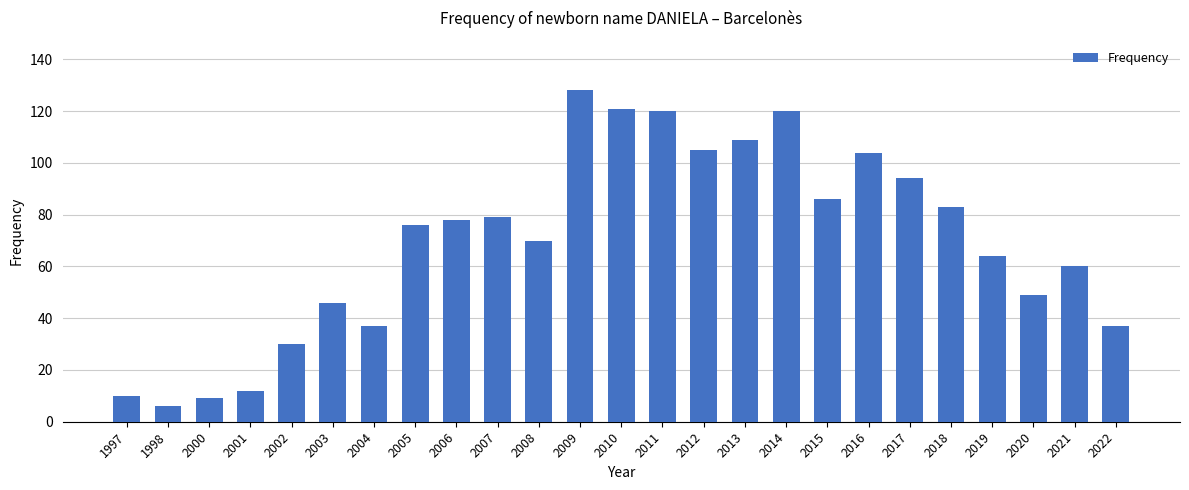

Which has a higher value, 2014 or 2006?

2014